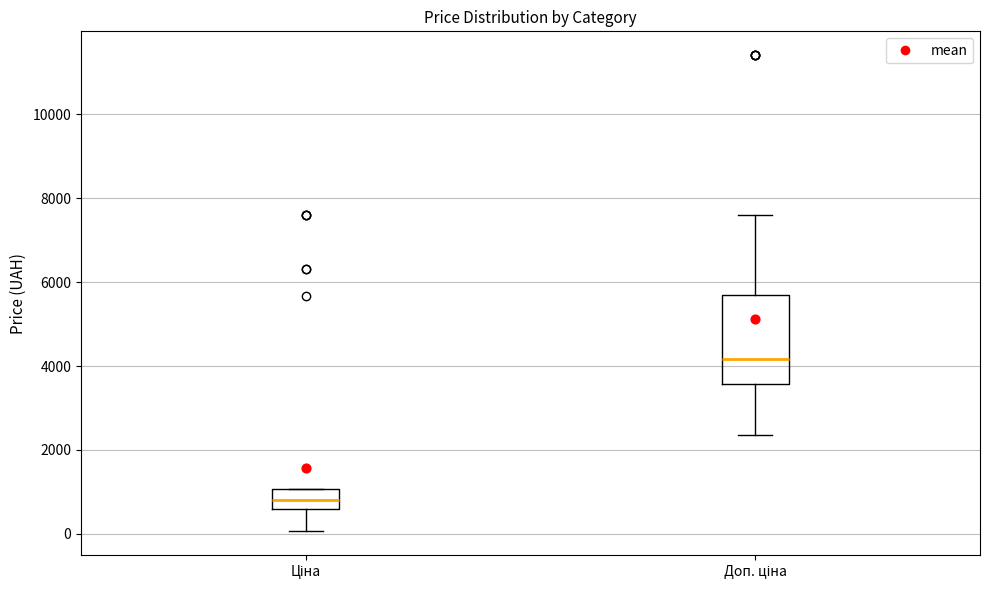

Where is the lower edge of the box for Ціна on the y-axis? The values are not printed on the chart, so give them approximately, as read against the axis.

600